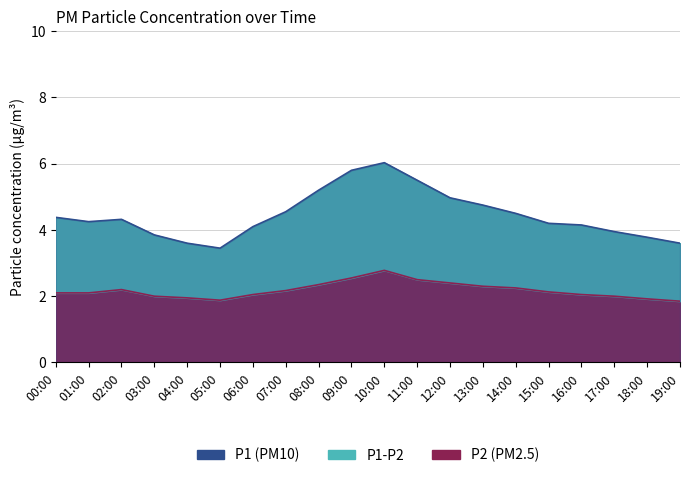

How many categories are shown in the chart?

20